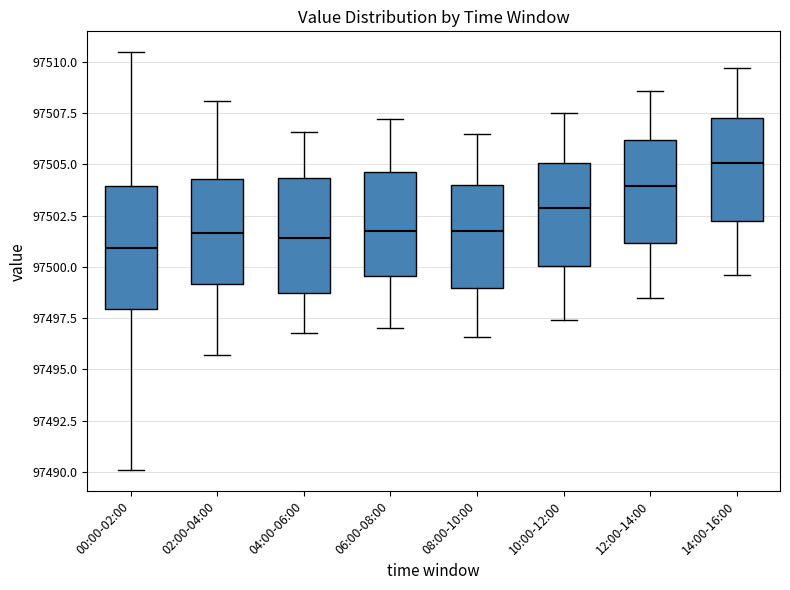

Reading left to right, read every box against the y-axis: the position of its median line, the range the box covers, and the ends of its whiskers. The values are not printed on the chart, so give them approximately, as read against the axis.

00:00-02:00: median 97501.0, box 97498.0 to 97504.0, whiskers 97490.0 to 97510.5
02:00-04:00: median 97501.5, box 97499.0 to 97504.5, whiskers 97495.5 to 97508.0
04:00-06:00: median 97501.5, box 97499.0 to 97504.5, whiskers 97497.0 to 97506.5
06:00-08:00: median 97502.0, box 97499.5 to 97504.5, whiskers 97497.0 to 97507.0
08:00-10:00: median 97502.0, box 97499.0 to 97504.0, whiskers 97496.5 to 97506.5
10:00-12:00: median 97503.0, box 97500.0 to 97505.0, whiskers 97497.5 to 97507.5
12:00-14:00: median 97504.0, box 97501.0 to 97506.0, whiskers 97498.5 to 97508.5
14:00-16:00: median 97505.0, box 97502.5 to 97507.5, whiskers 97499.5 to 97509.5